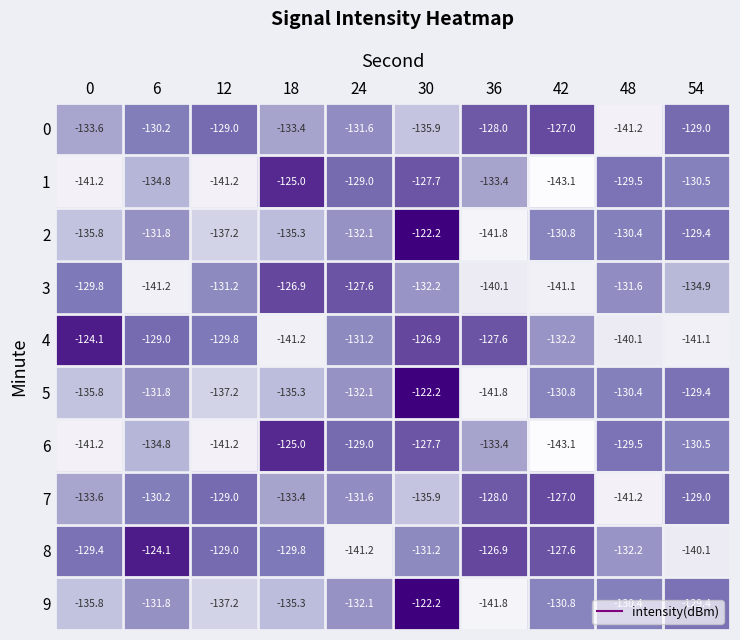

At which label does 7 first exceed -130?

12